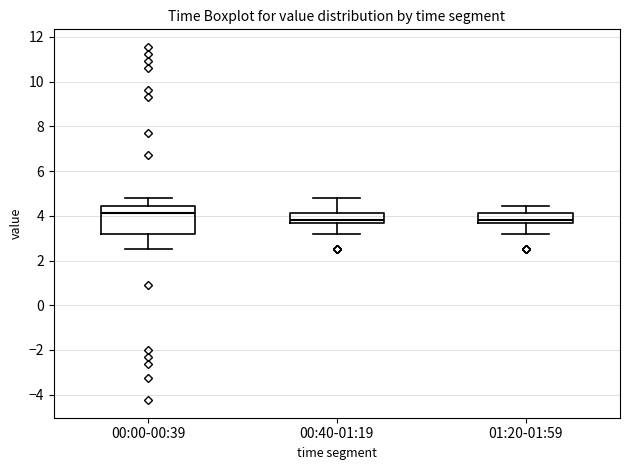

Reading left to right, transcribe this box plot: for each box, give where its median line is, the range the box spans, and where its two whiskers end, as read against the y-axis. The values are not printed on the chart, so give them approximately, as read against the axis.

00:00-00:39: median 4.2, box 3.2 to 4.4, whiskers 2.6 to 4.8
00:40-01:19: median 3.8, box 3.6 to 4.2, whiskers 3.2 to 4.8
01:20-01:59: median 3.8, box 3.6 to 4.2, whiskers 3.2 to 4.4